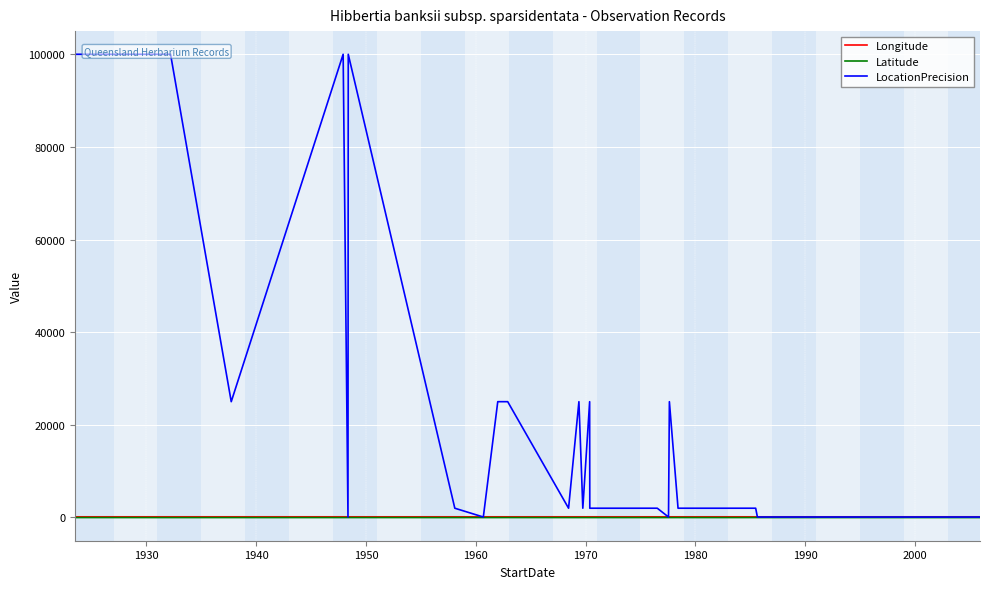

How many interior local peaks does the LocationPrecision series have?

5